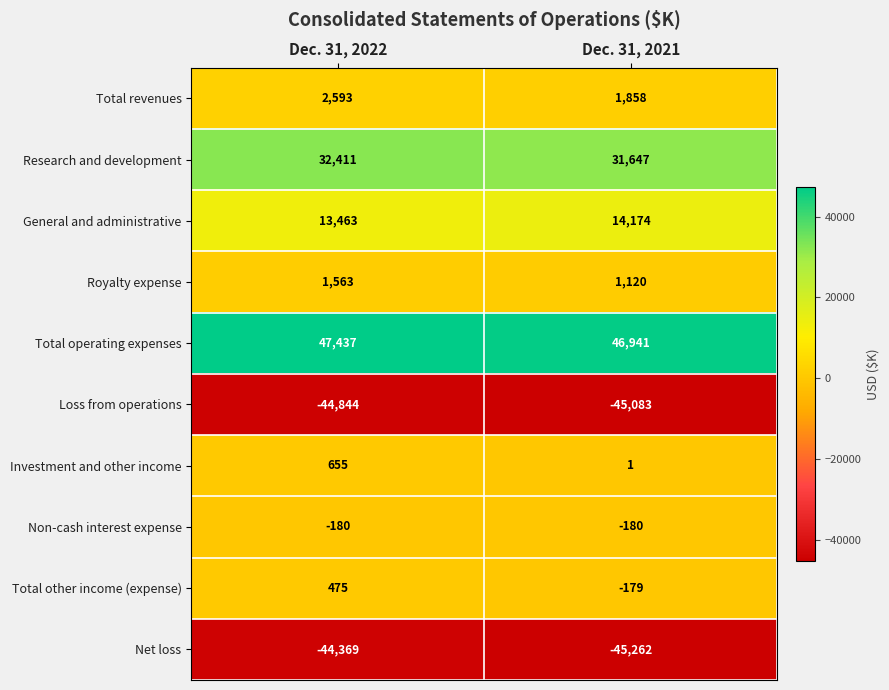

Read the Research and development value at Dec. 31, 2022.

32411